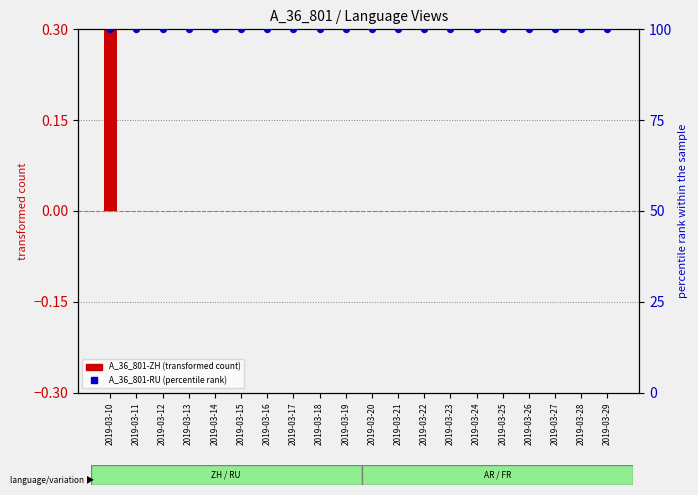

At which category is the sum across all series the highest?

2019-03-10